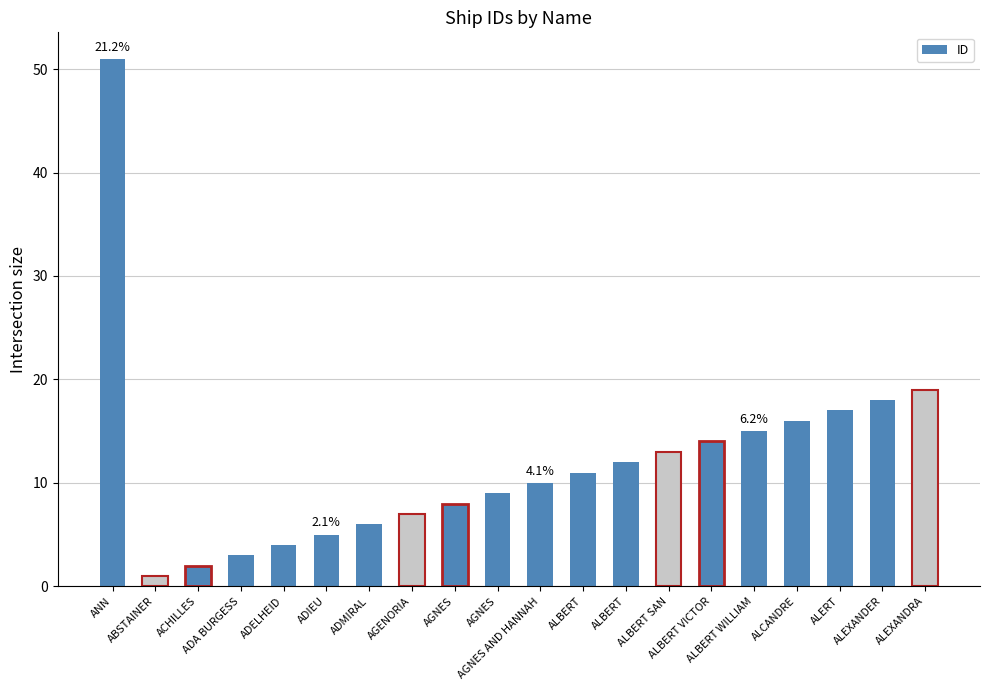

Count the number of data series in this chart.

1